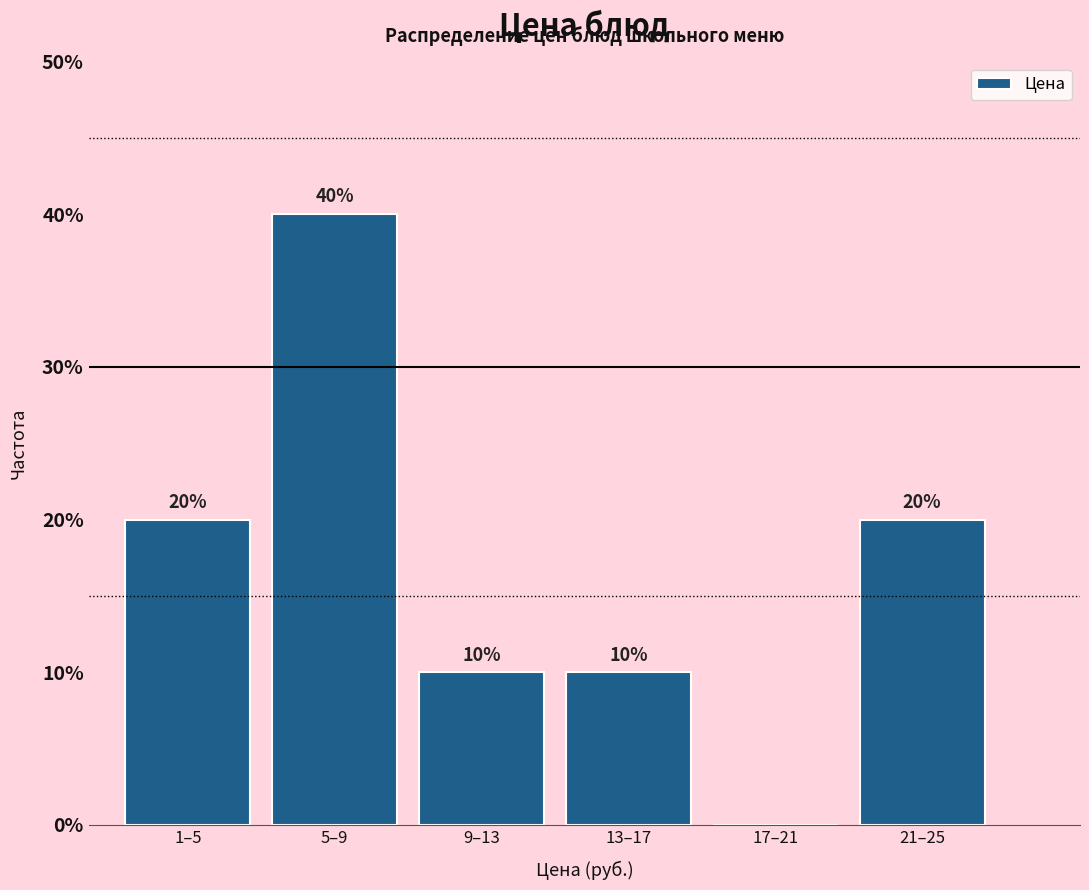

Are the bars horizontal?

No